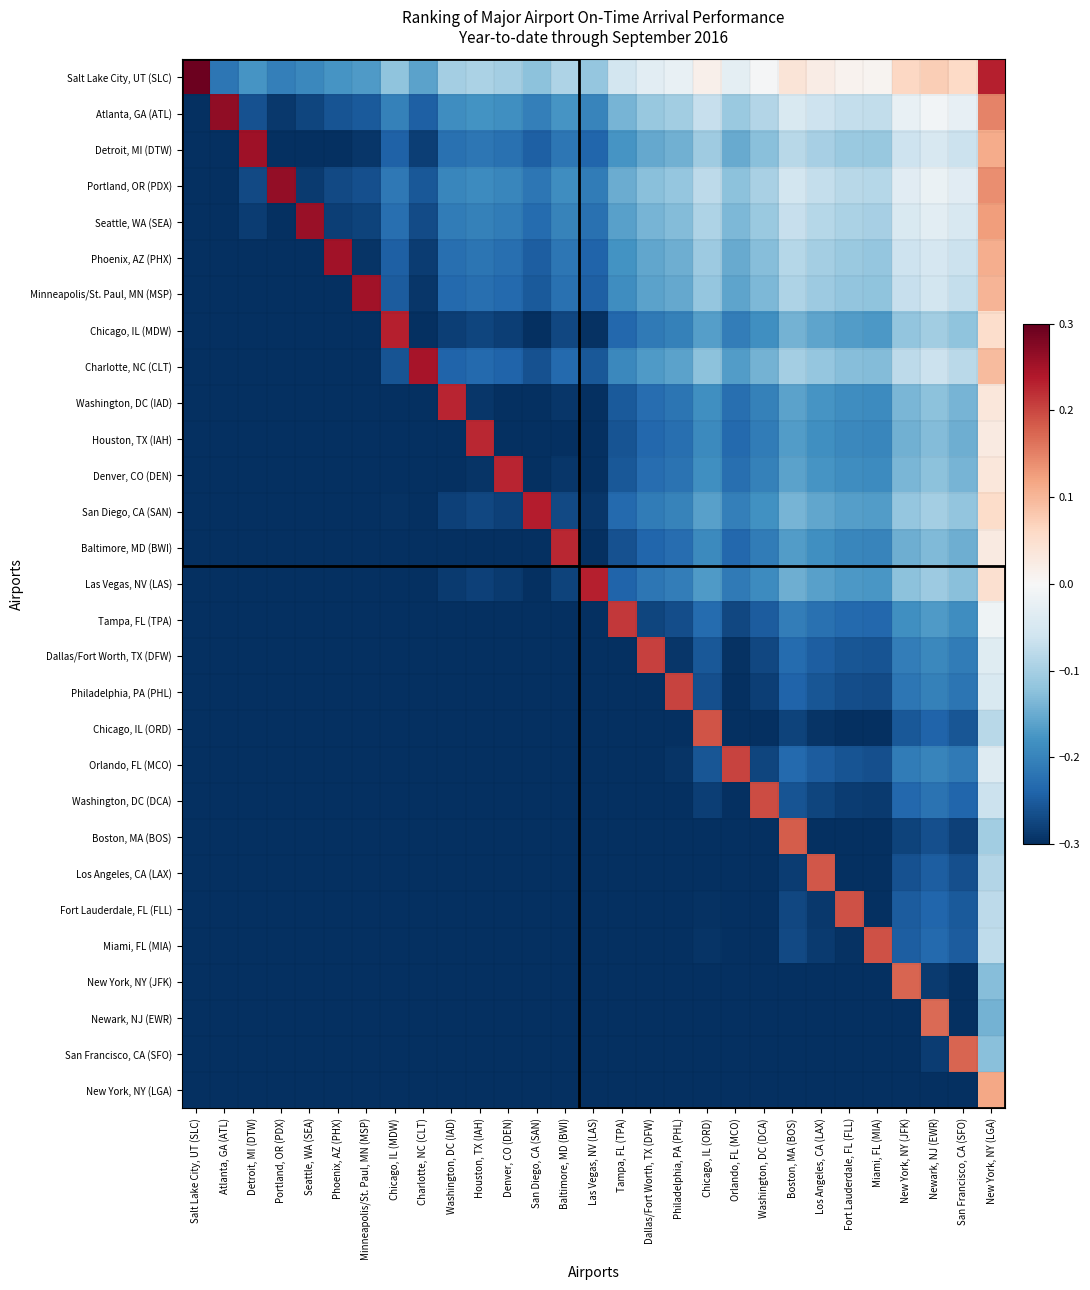

How many values in Dallas/Fort Worth, TX (DFW) are above zero?

1